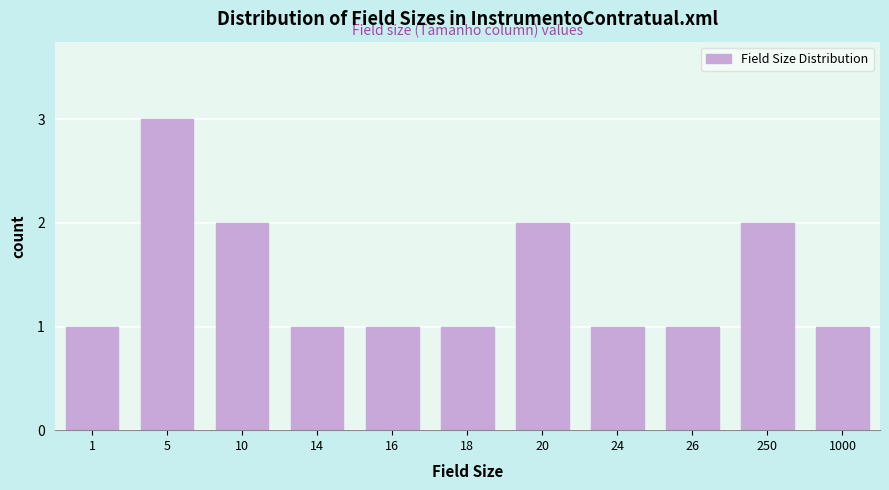

Reading left to right, extract all data points from this chart.

1=1	5=3	10=2	14=1	16=1	18=1	20=2	24=1	26=1	250=2	1000=1